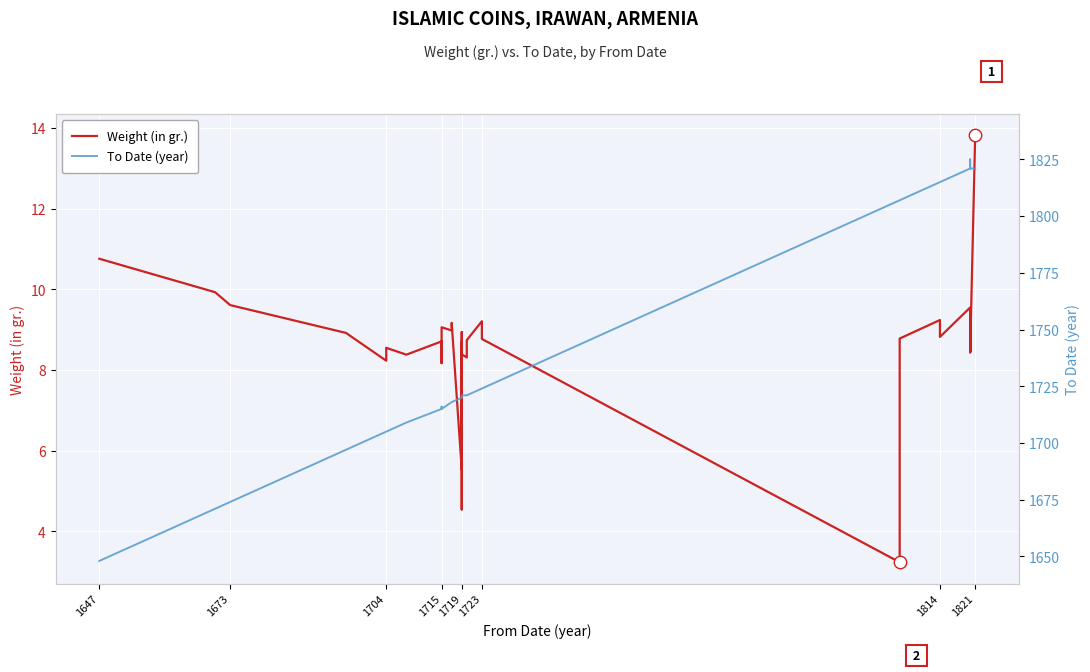

At how many categories does at least one series exceed 359?

36